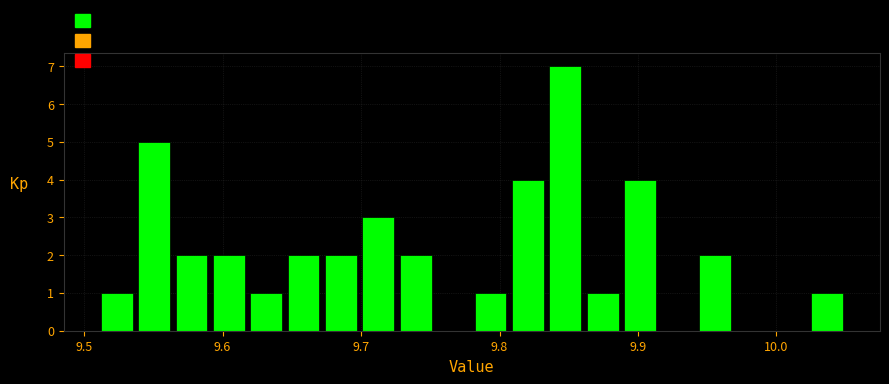

Read against the x-axis, roughly where is the centre of the tallest bar?

9.85